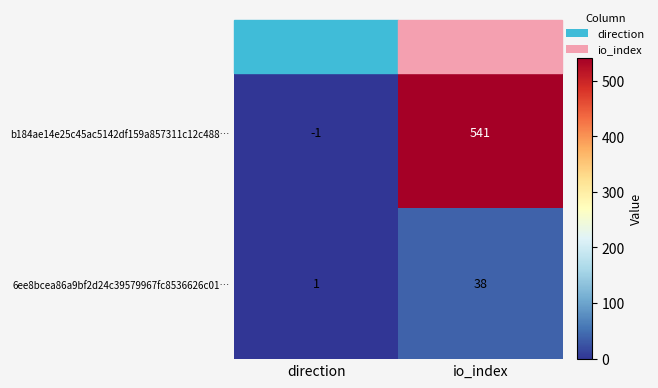

How many series are shown in this chart?

2